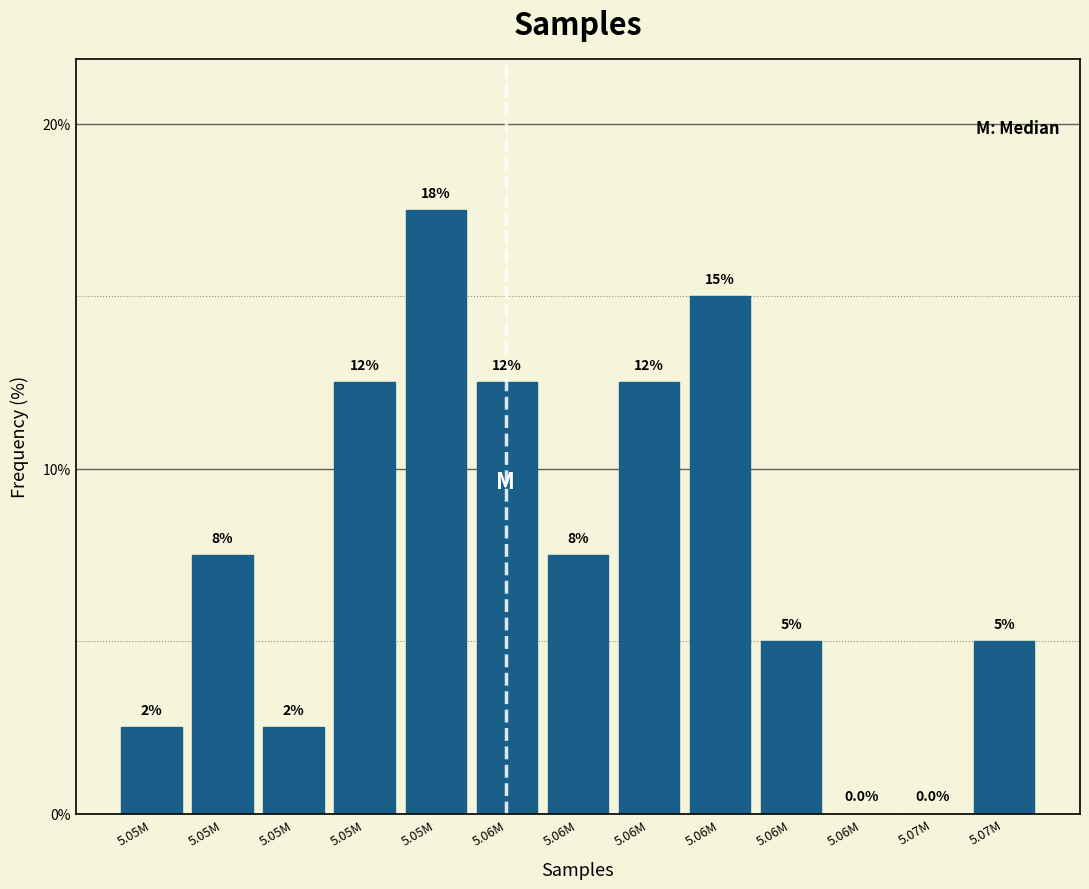

Are the bars horizontal?

No